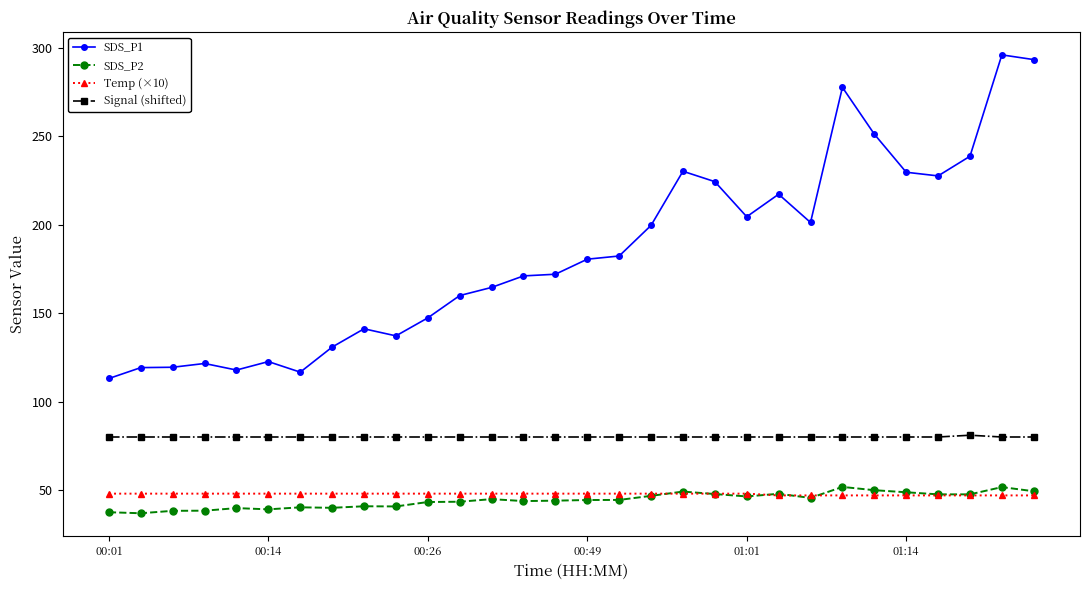

Which series has the largest range (max minus min)?

SDS_P1